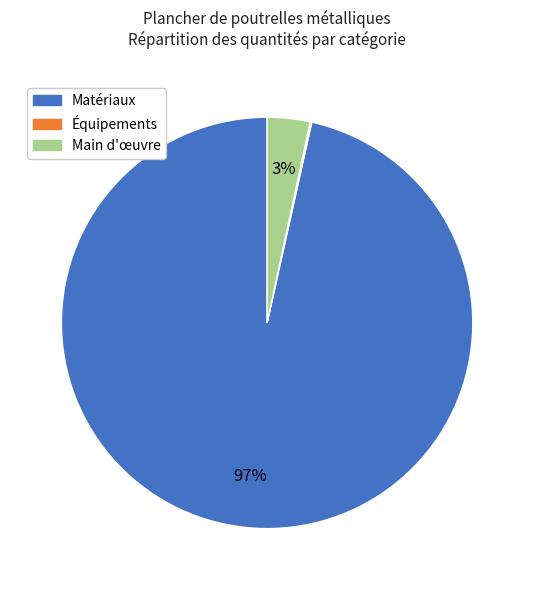

Is there any slice that represents more than half of the pie?

Yes